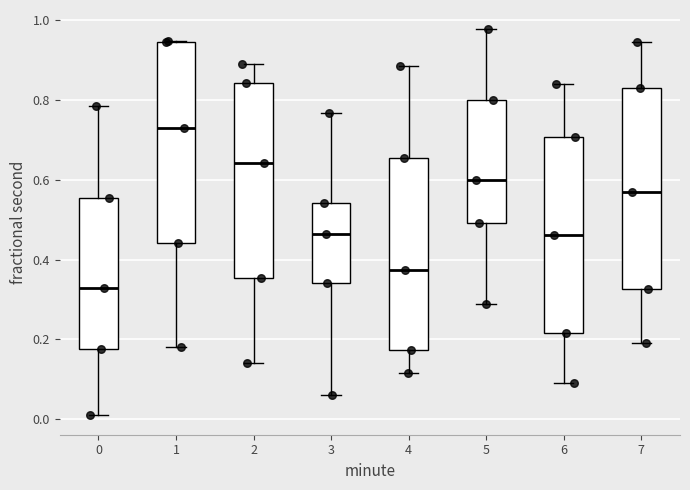

Which box has the lowest median line?

0